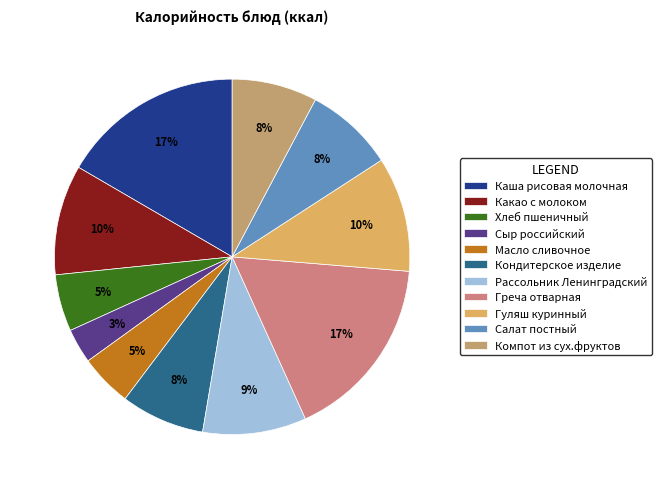

How many slices are in this pie chart?

11